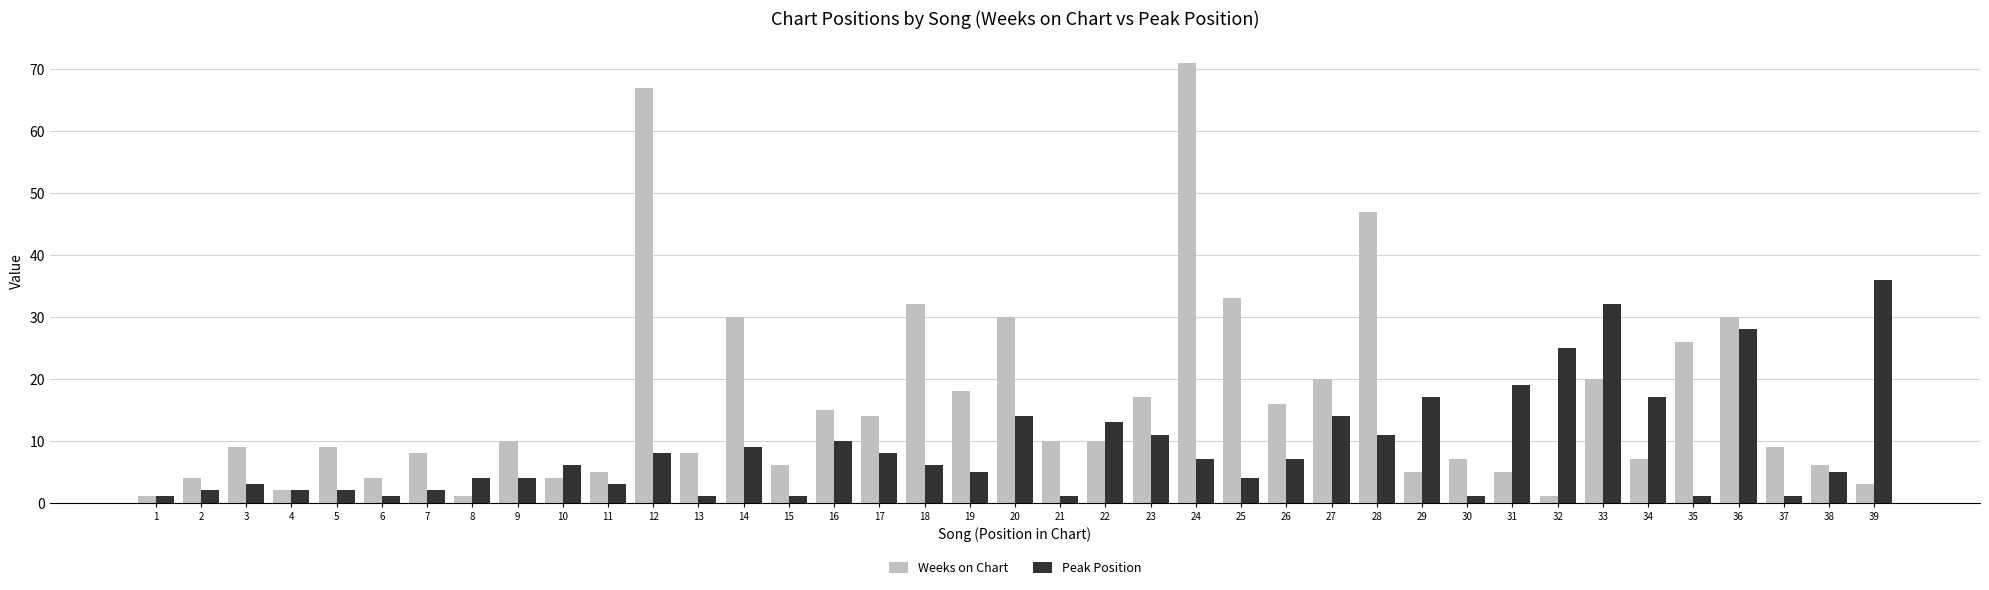

Reading right to left, what are all the values shown in this chart?

Weeks on Chart: 3	6	9	30	26	7	20	1	5	7	5	47	20	16	33	71	17	10	10	30	18	32	14	15	6	30	8	67	5	4	10	1	8	4	9	2	9	4	1
Peak Position: 36	5	1	28	1	17	32	25	19	1	17	11	14	7	4	7	11	13	1	14	5	6	8	10	1	9	1	8	3	6	4	4	2	1	2	2	3	2	1